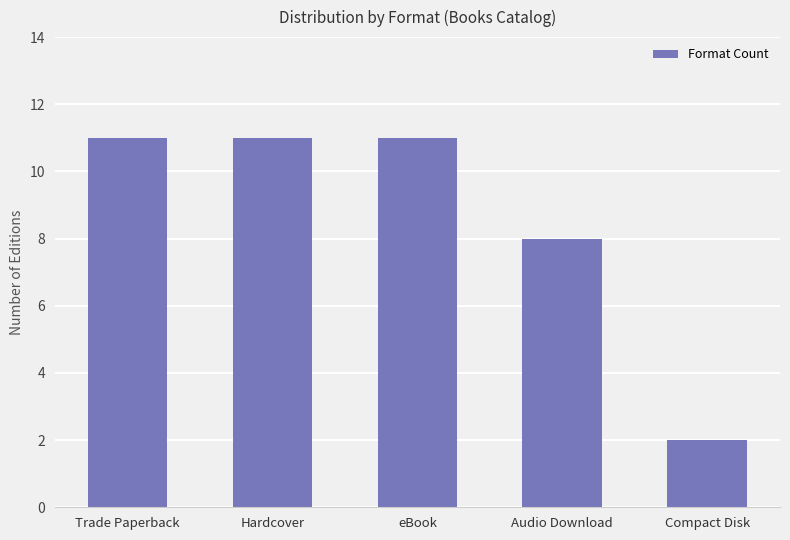

What is the change in value from Trade Paperback to Audio Download?

-3